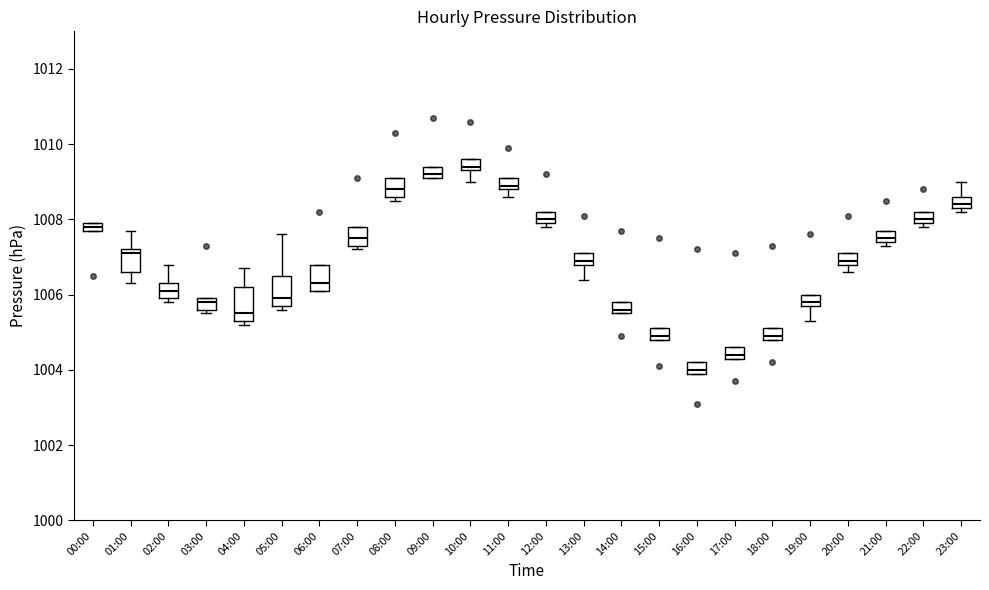

Where is the upper edge of the box for 12:00 on the y-axis? The values are not printed on the chart, so give them approximately, as read against the axis.

1008.2